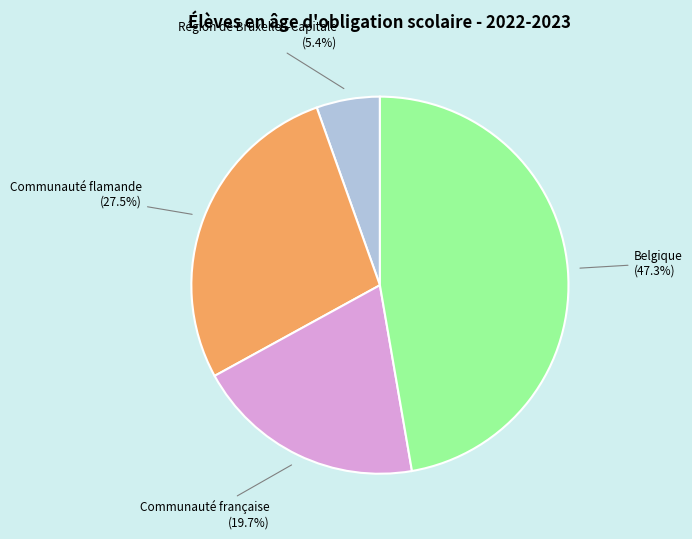

What percentage is the Belgique slice, to the nearest percent?

47%